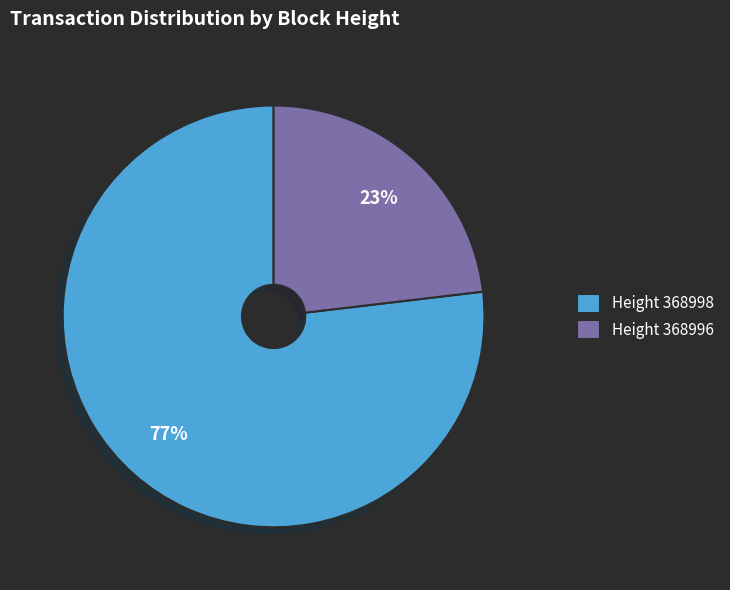

What is the ratio of the value at Height 368998 to the value at Height 368996?

3.3